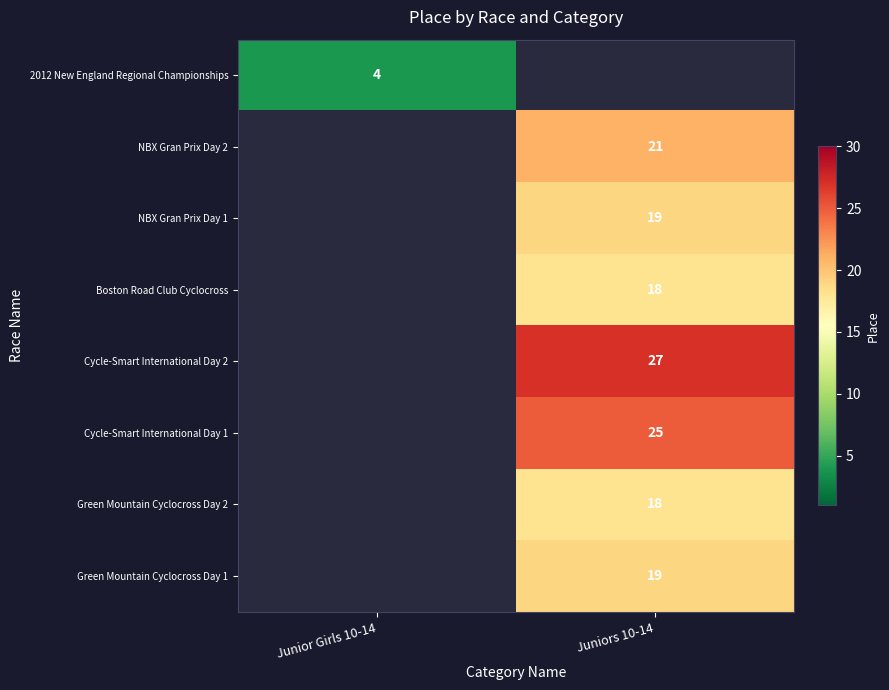

The Cycle-Smart International Day 2 series shows 27 at Juniors 10-14. True or false?

True